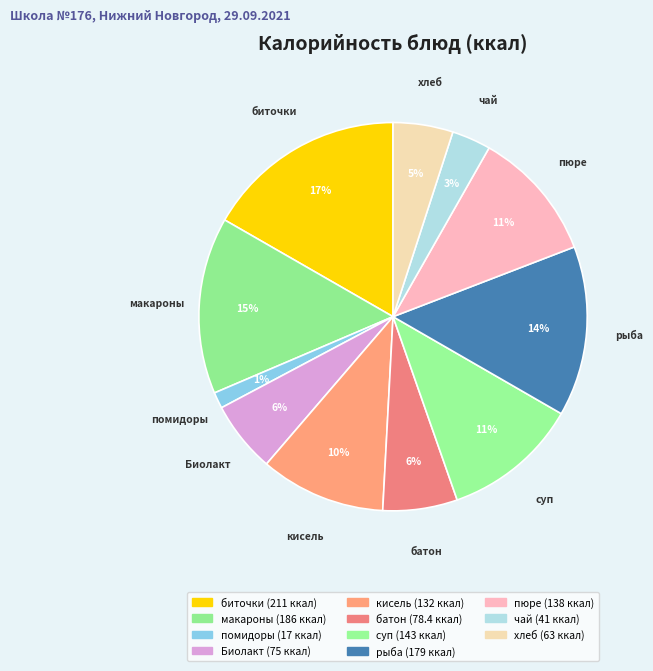

How many slices are in this pie chart?

11